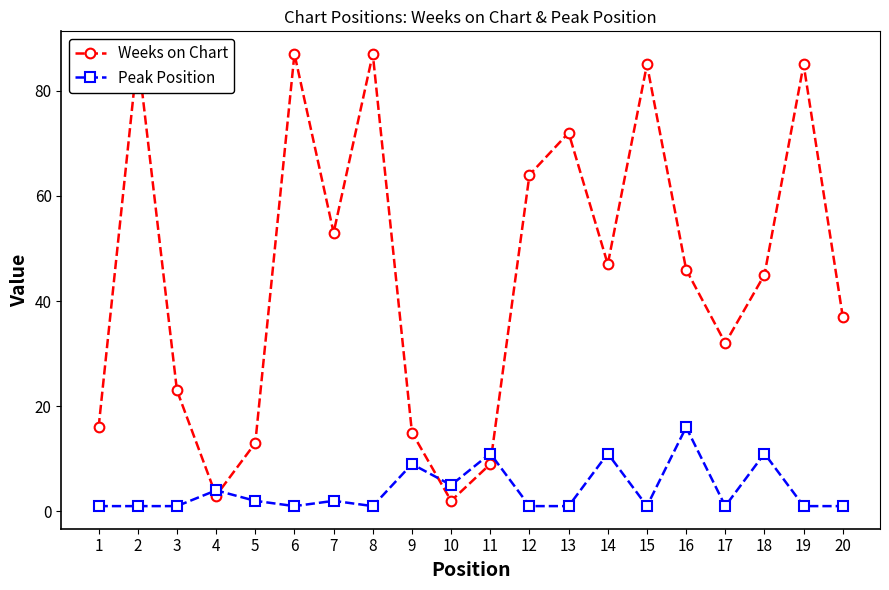

The Peak Position series shows 1 at 6. True or false?

True